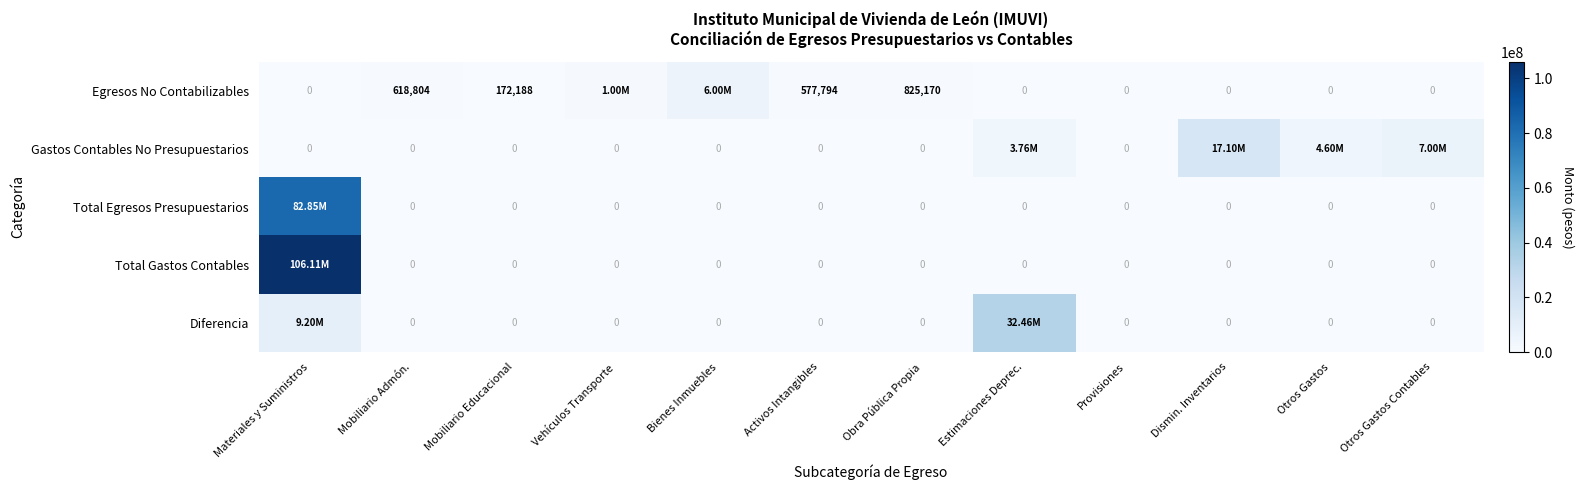

What is the maximum value for Diferencia?

32461870.2